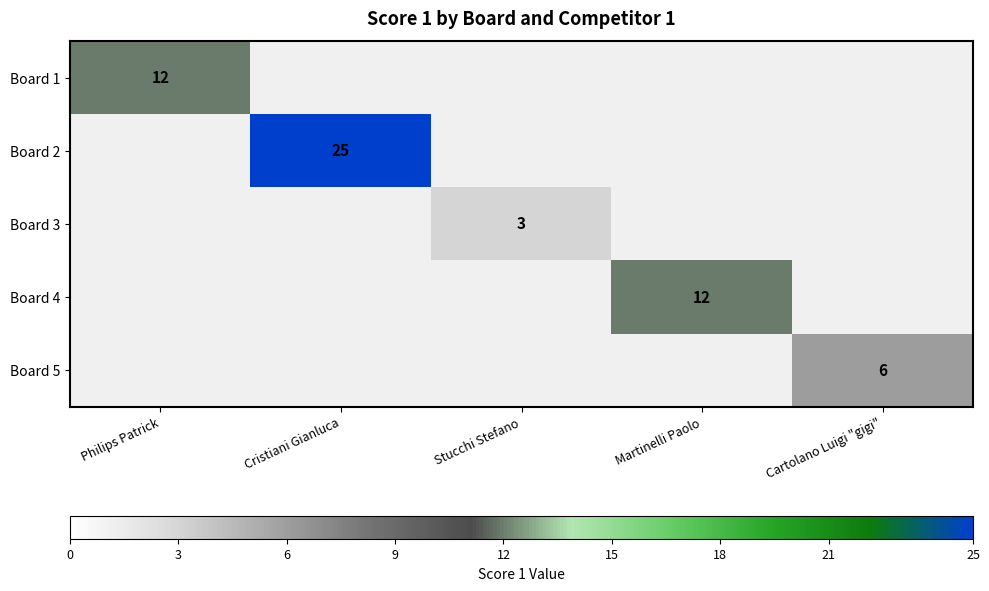

The value of Board 2 at Cristiani Gianluca is 38. True or false?

False